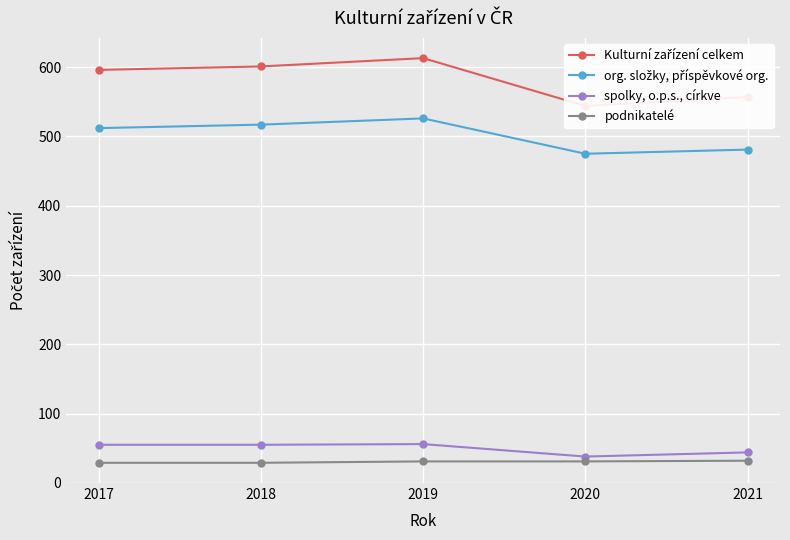

Reading right to left, transcribe all the data shown in this chart.

Kulturní zařízení celkem: 557	544	613	601	596
org. složky, příspěvkové org.: 481	475	526	517	512
spolky, o.p.s., církve: 44	38	56	55	55
podnikatelé: 32	31	31	29	29